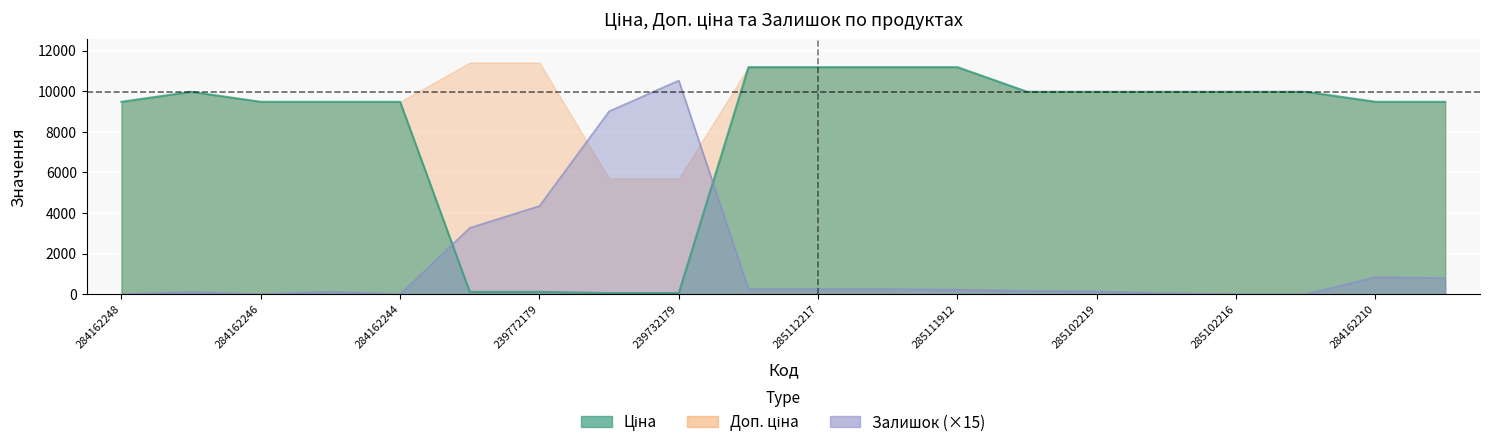

At how many categories does at least one series exceed 4317?

20